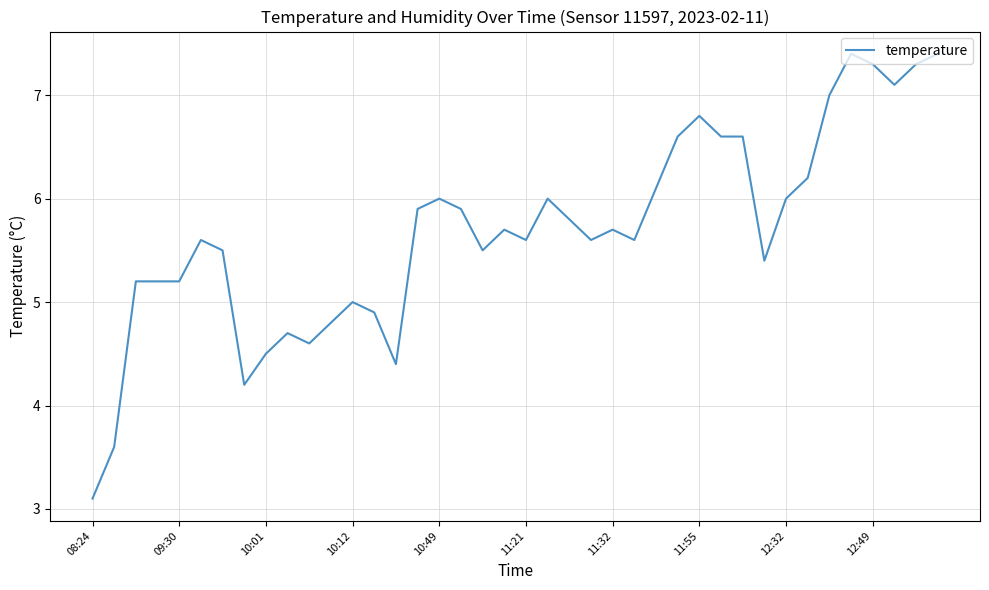

What is the smallest value displayed?

3.1